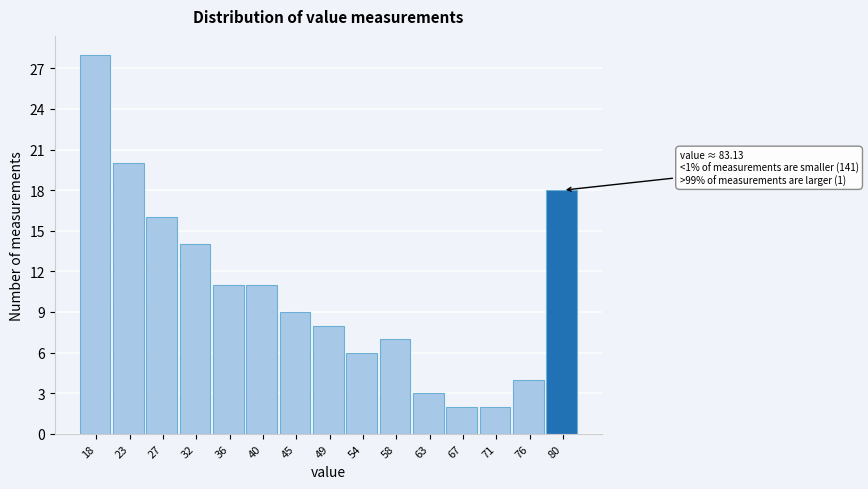

Reading left to right, extract all data points from this chart.

18=28	23=20	27=16	32=14	36=11	40=11	45=9	49=8	54=6	58=7	63=3	67=2	71=2	76=4	80=18